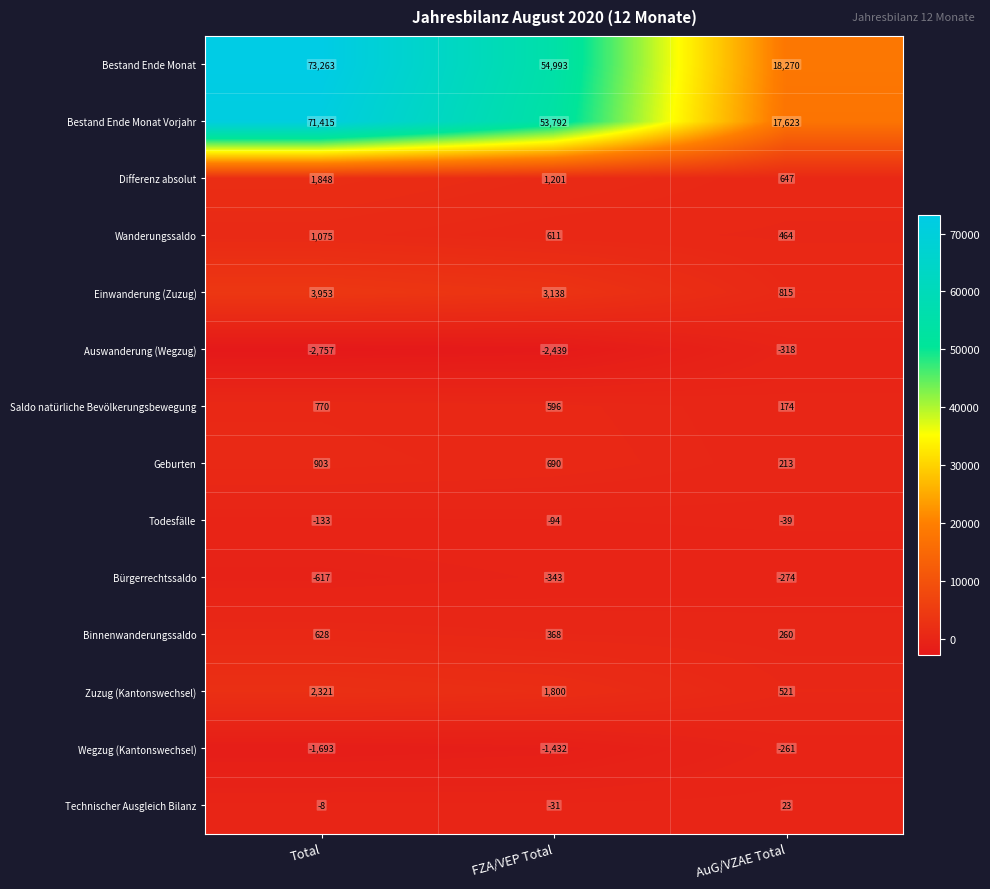

Read the Bestand Ende Monat Vorjahr value at FZA/VEP Total, to the nearest 50.

53800